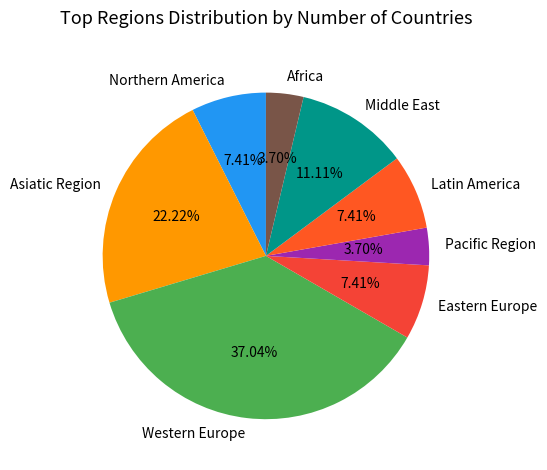

Which category has the biggest portion of the pie?

Western Europe